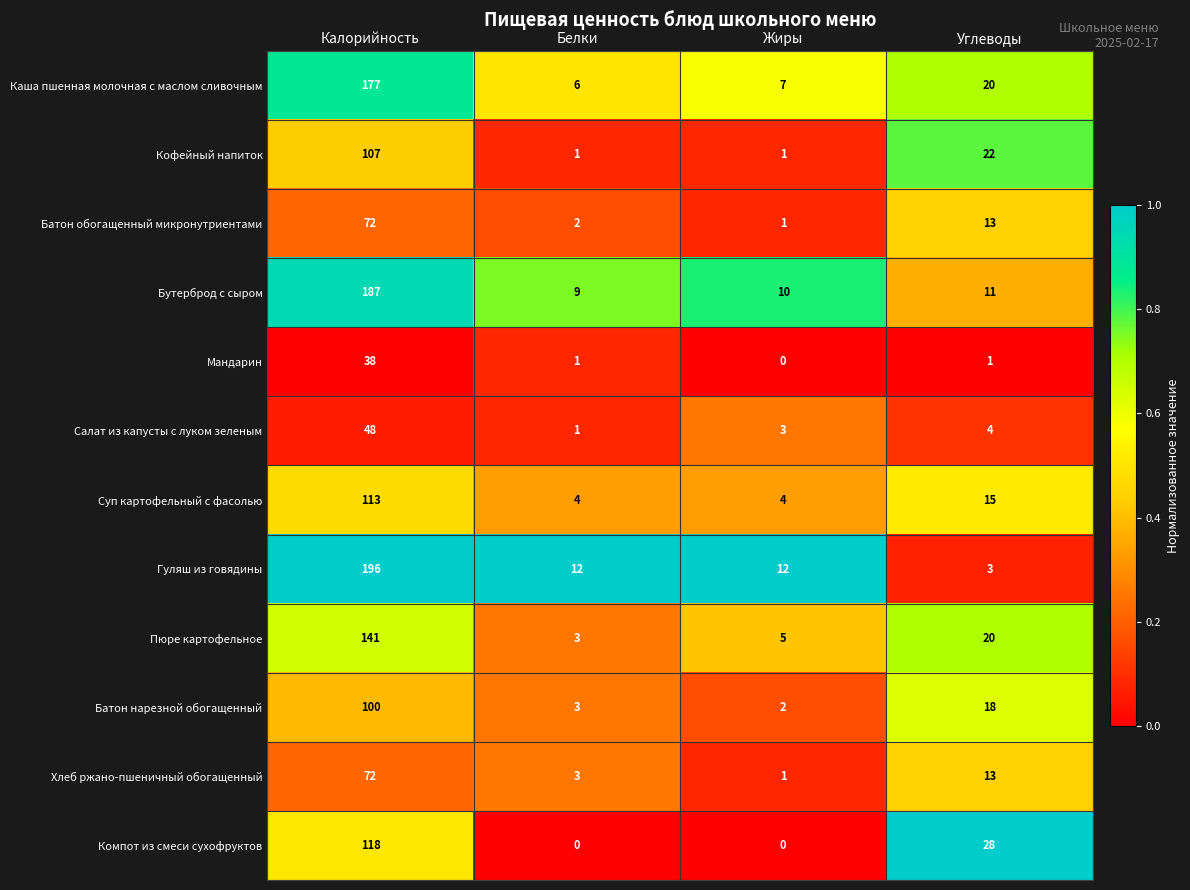

How many data points does each series have?

4